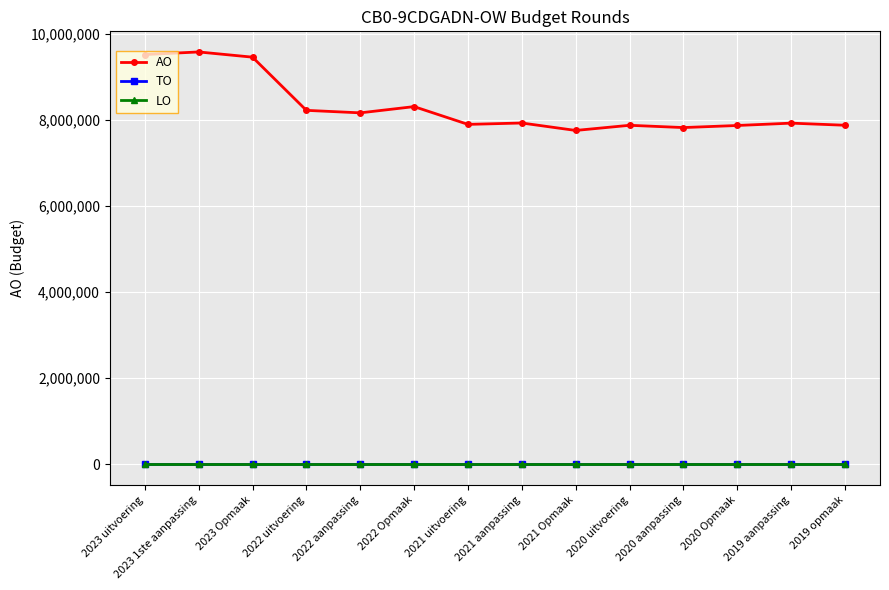

Reading left to right, list all the values displayed in this chart.

AO: 2023 uitvoering=9513073	2023 1ste aanpassing=9573667	2023 Opmaak=9452698	2022 uitvoering=8217810	2022 aanpassing=8159601	2022 Opmaak=8304538	2021 uitvoering=7891949	2021 aanpassing=7923895	2021 Opmaak=7750969	2020 uitvoering=7870682	2020 aanpassing=7817845	2020 Opmaak=7866137	2019 aanpassing=7920717	2019 opmaak=7871740
TO: 2023 uitvoering=0	2023 1ste aanpassing=0	2023 Opmaak=0	2022 uitvoering=0	2022 aanpassing=0	2022 Opmaak=0	2021 uitvoering=0	2021 aanpassing=0	2021 Opmaak=0	2020 uitvoering=0	2020 aanpassing=0	2020 Opmaak=0	2019 aanpassing=0	2019 opmaak=0
LO: 2023 uitvoering=0	2023 1ste aanpassing=0	2023 Opmaak=0	2022 uitvoering=0	2022 aanpassing=0	2022 Opmaak=0	2021 uitvoering=0	2021 aanpassing=0	2021 Opmaak=0	2020 uitvoering=0	2020 aanpassing=0	2020 Opmaak=0	2019 aanpassing=0	2019 opmaak=0